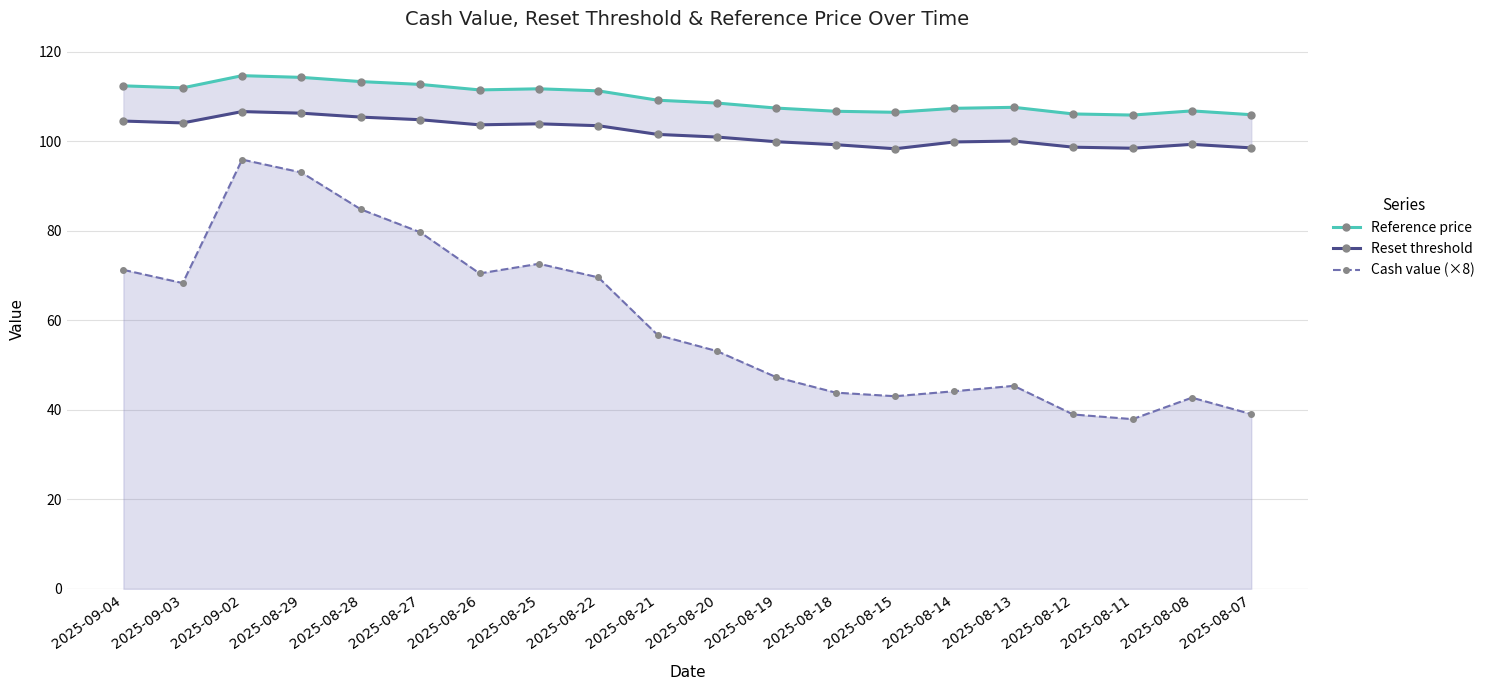

Which series has the largest range (max minus min)?

Cash value (×8)